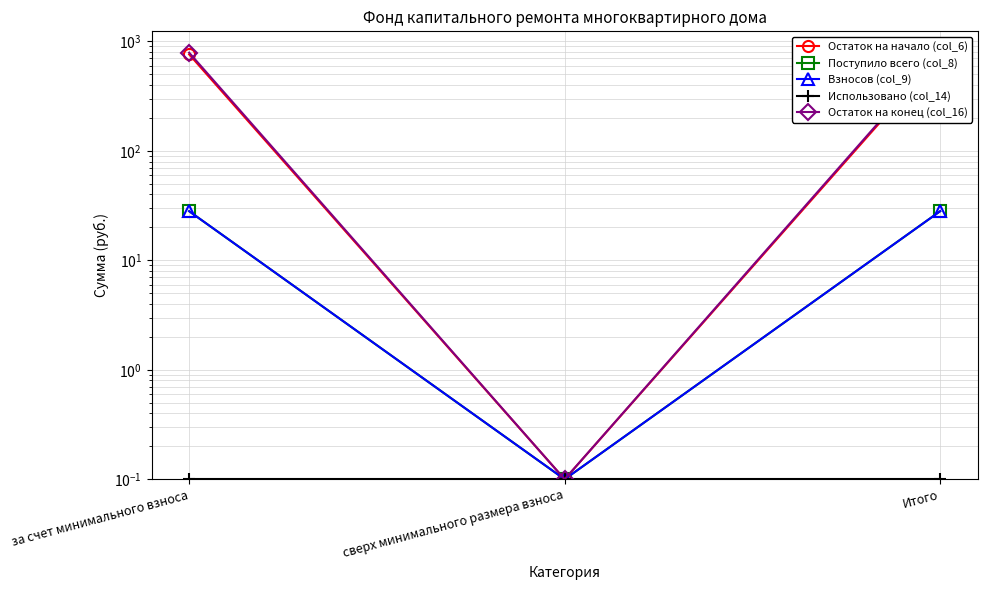

What is the difference between the highest and lowest values at Итого?

789.7